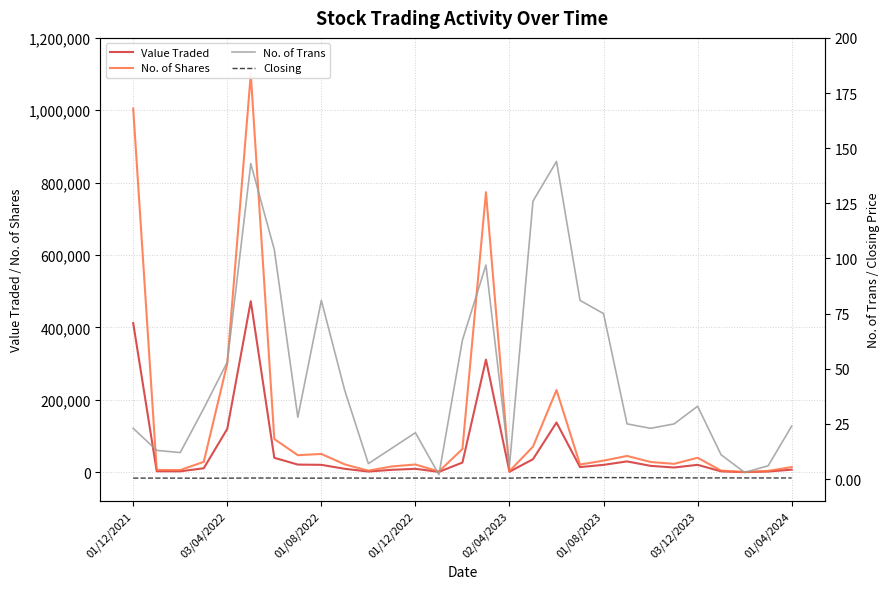

In No. of Shares, how many points are lower than both neighbors (excluding endpoints)?

8